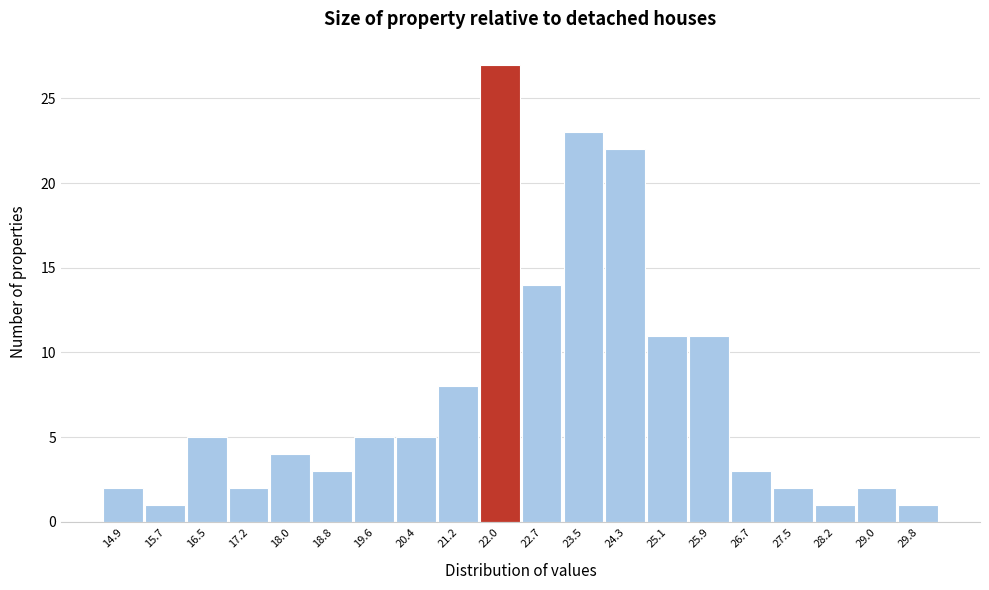

Over which range of the x-axis is the bar tallest?

21.6 to 22.4